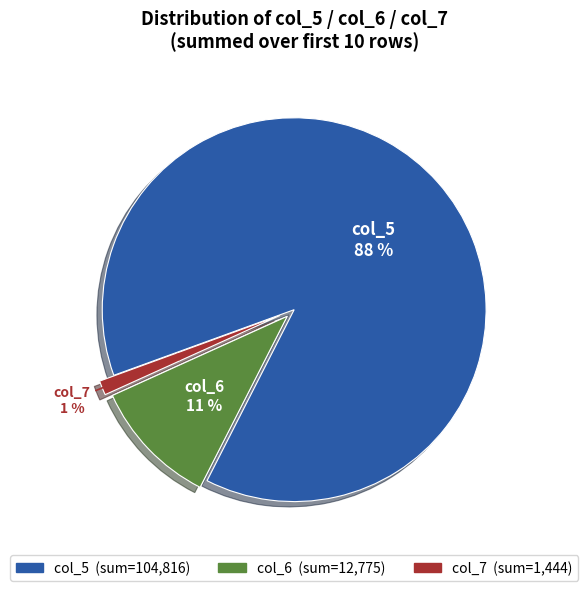

To the nearest percent, what is the average slice percentage?

33%